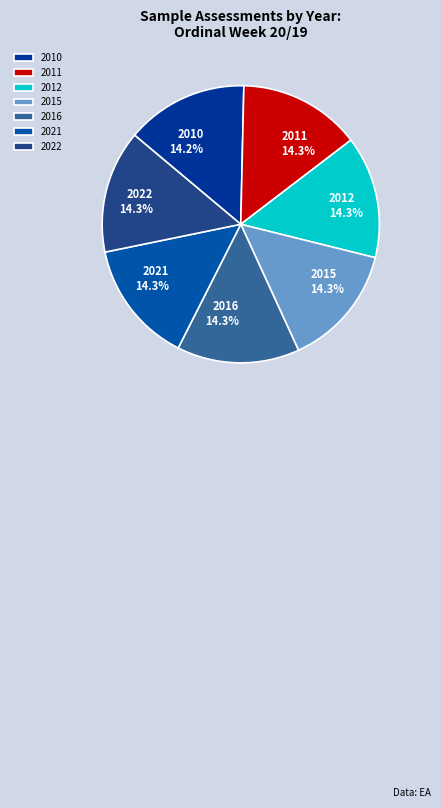

To the nearest percent, what percentage of the pie is 2015?

14%